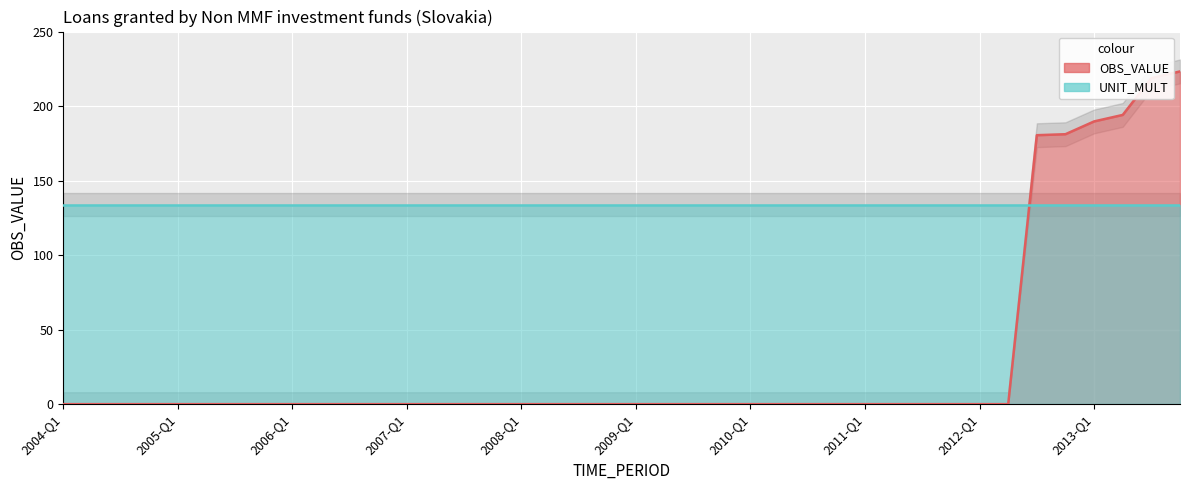

What is the label of the 11th point from the right?

2011-Q2